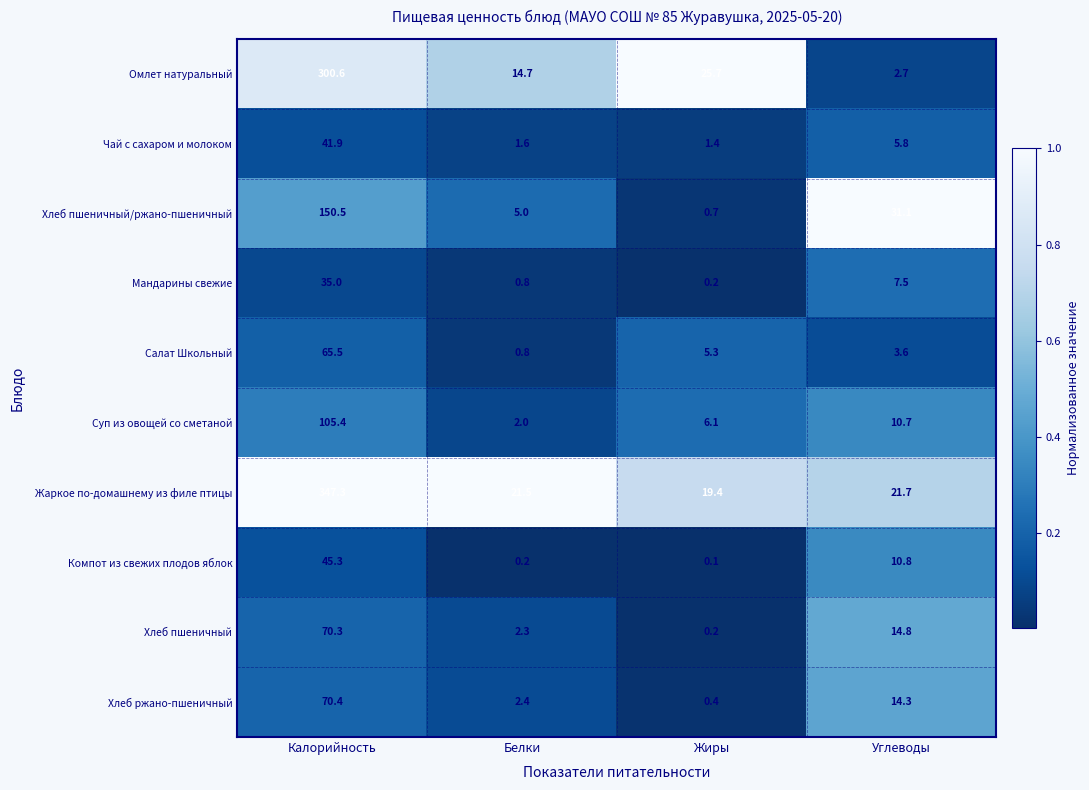

At which label does Мандарины свежие reach its minimum?

Жиры